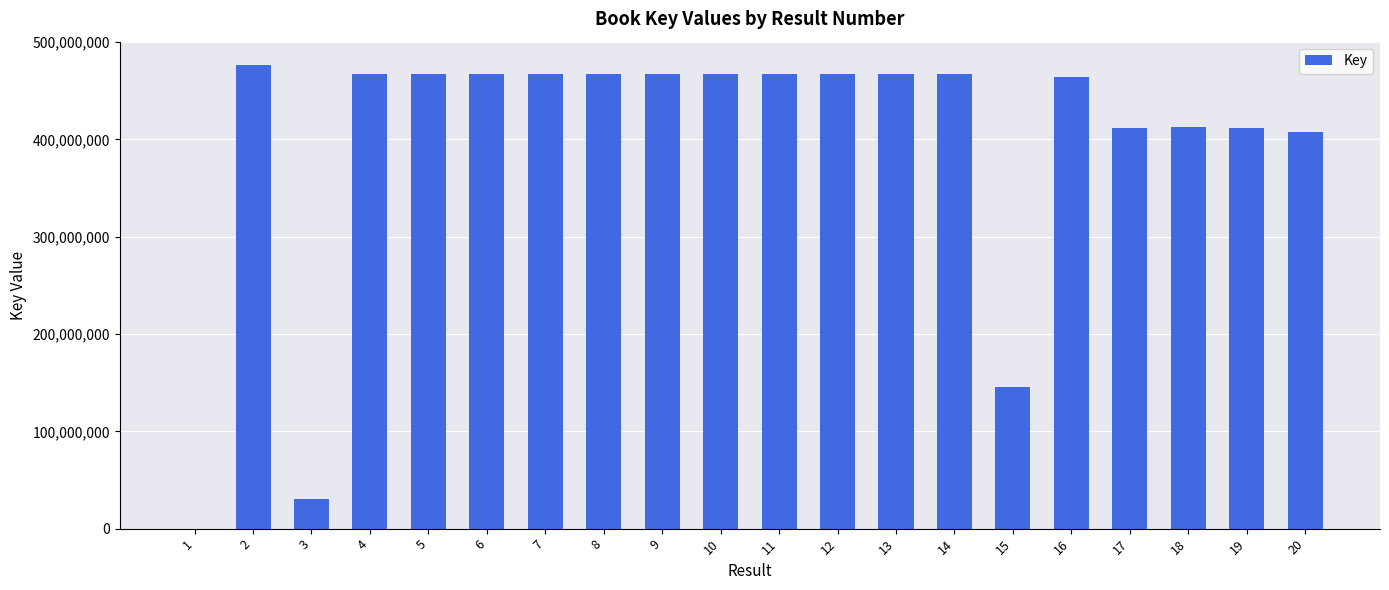

Where does the data first go above 467079684?

2